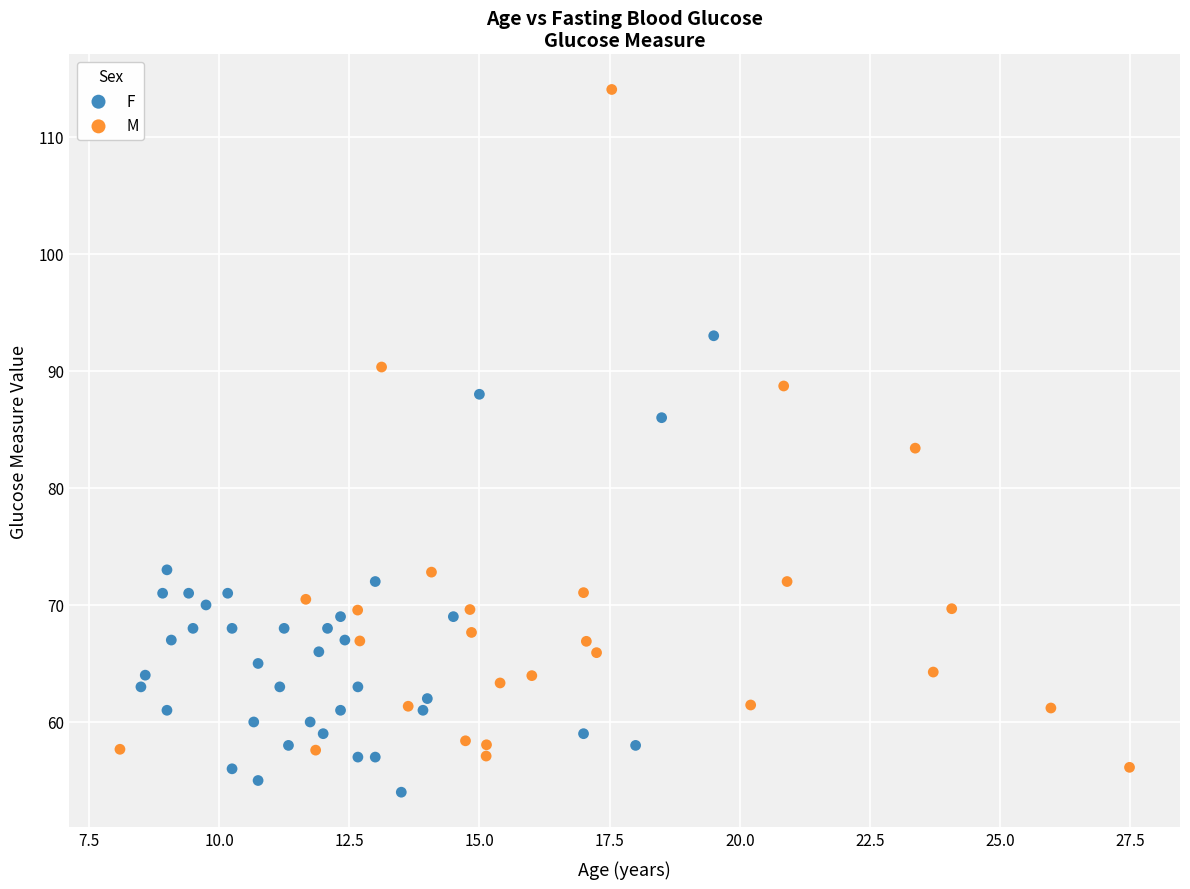

Which series reaches the maximum Y coordinate?

M